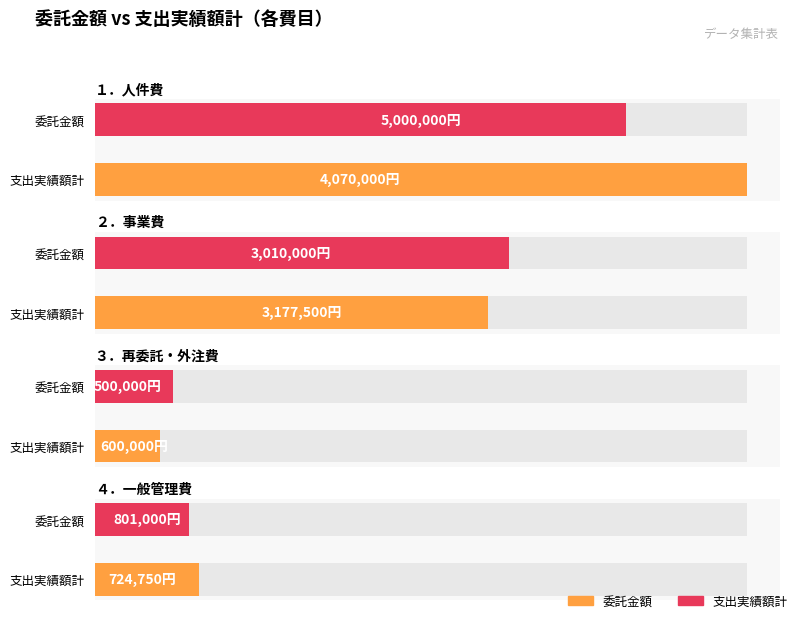

At which category is the sum across all series the highest?

１．人件費